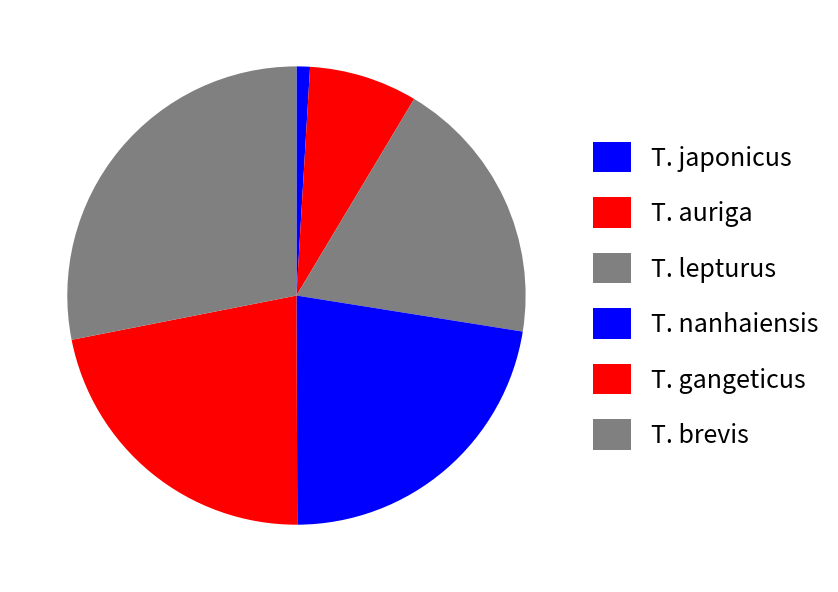

Does T. nanhaiensis account for over 50% of the chart?

No